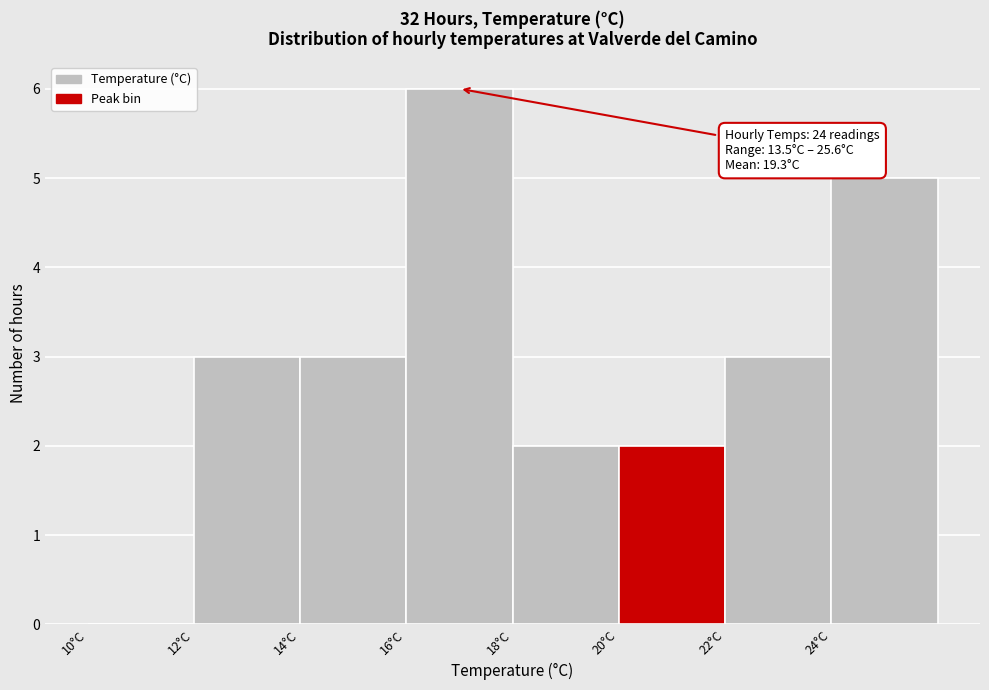

Which range on the x-axis has the tallest bar?

16 to 18